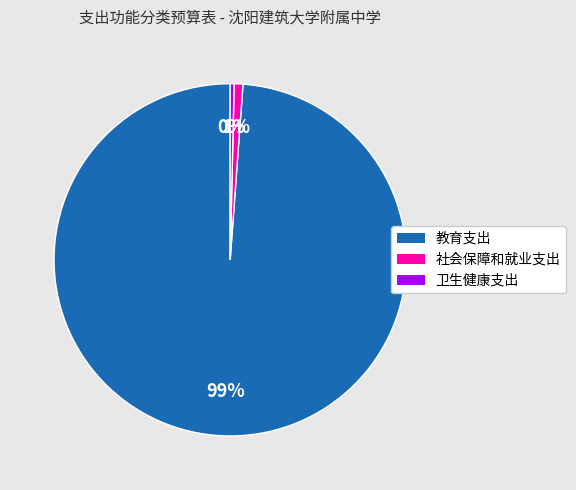

What is the largest slice in the pie chart?

教育支出